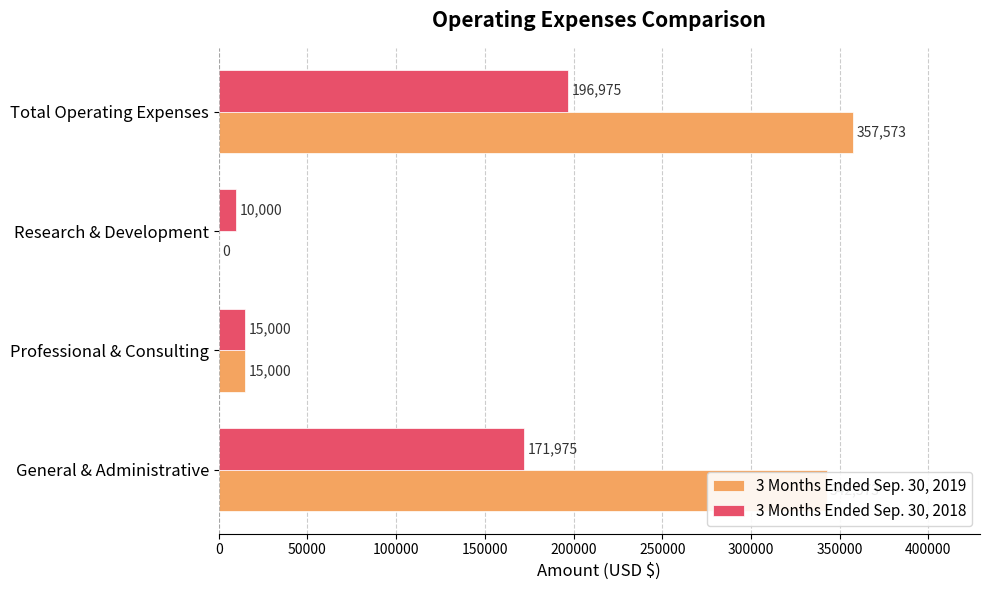

At which label is 3 Months Ended Sep. 30, 2018 closest to 103487?

General & Administrative